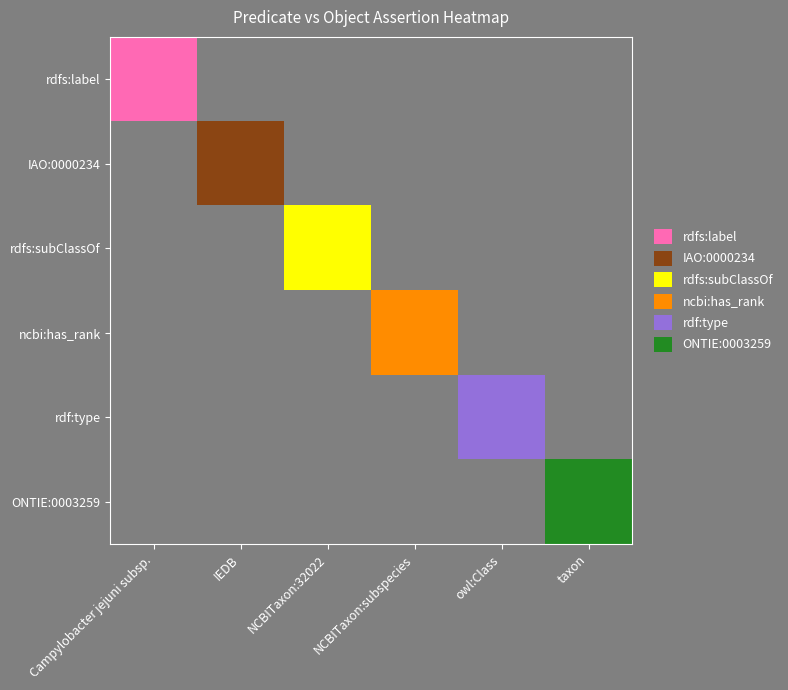

What is the total value across all series at IEDB?

1